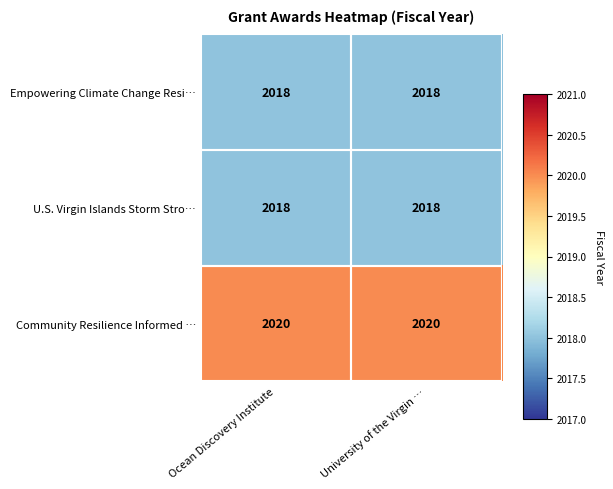

What is the maximum value for U.S. Virgin Islands Storm Stro…?

2018